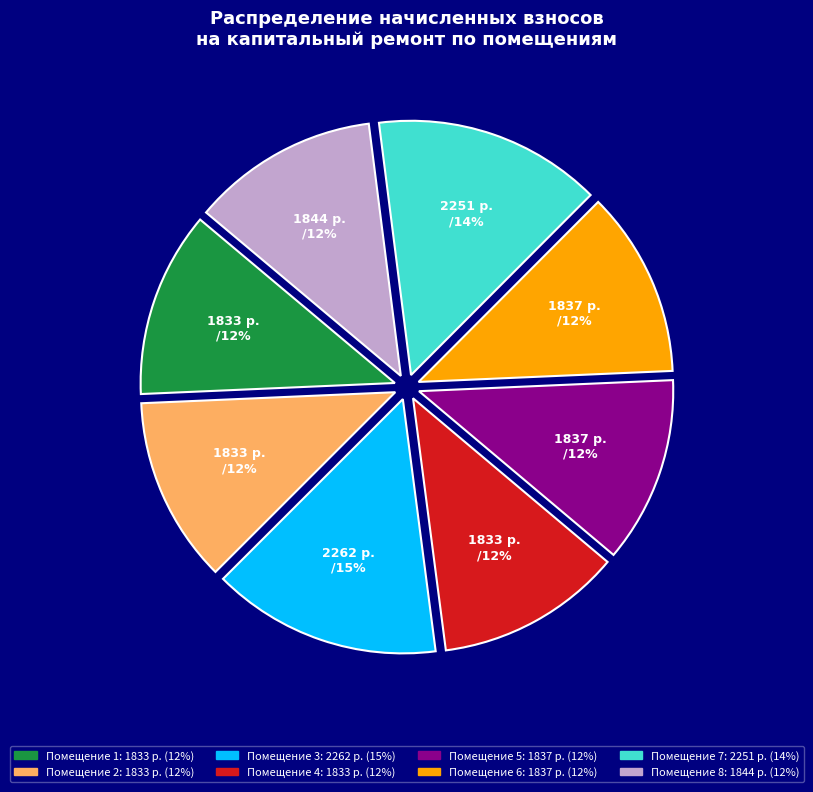

To the nearest percent, what is the average slice percentage?

12%